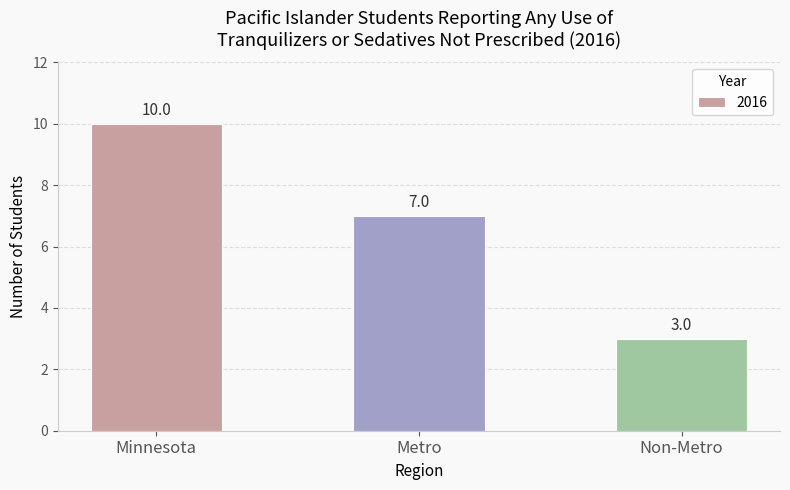

Where does the data first go above 7?

Minnesota